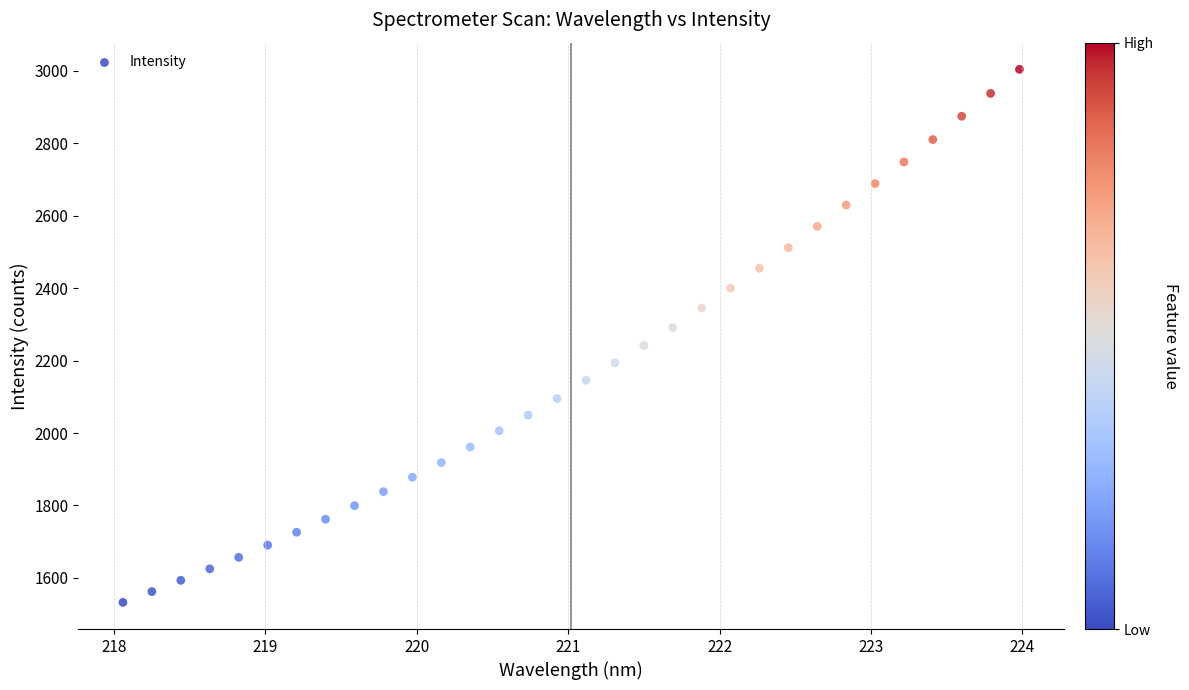

What is the range of X values (max minus min)?

5.9